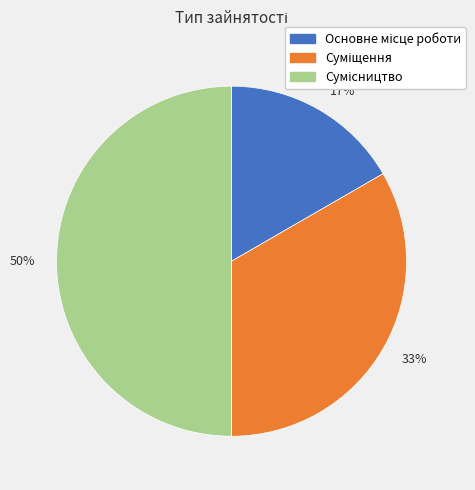

To the nearest percent, what percentage of the pie is 50%?

50%